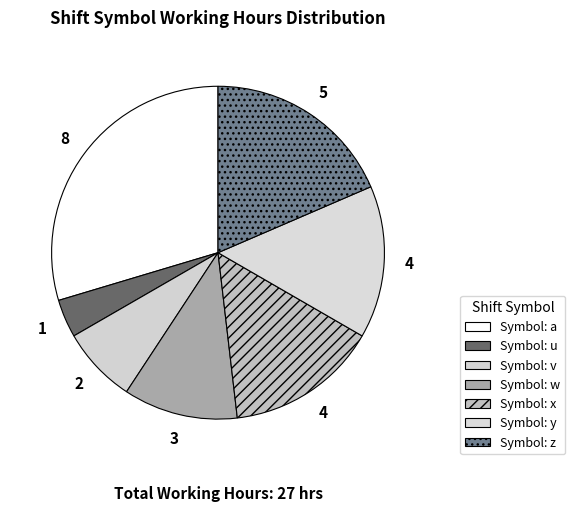

Rank the categories by value from lowest to highest.

u, v, w, x, y, z, a